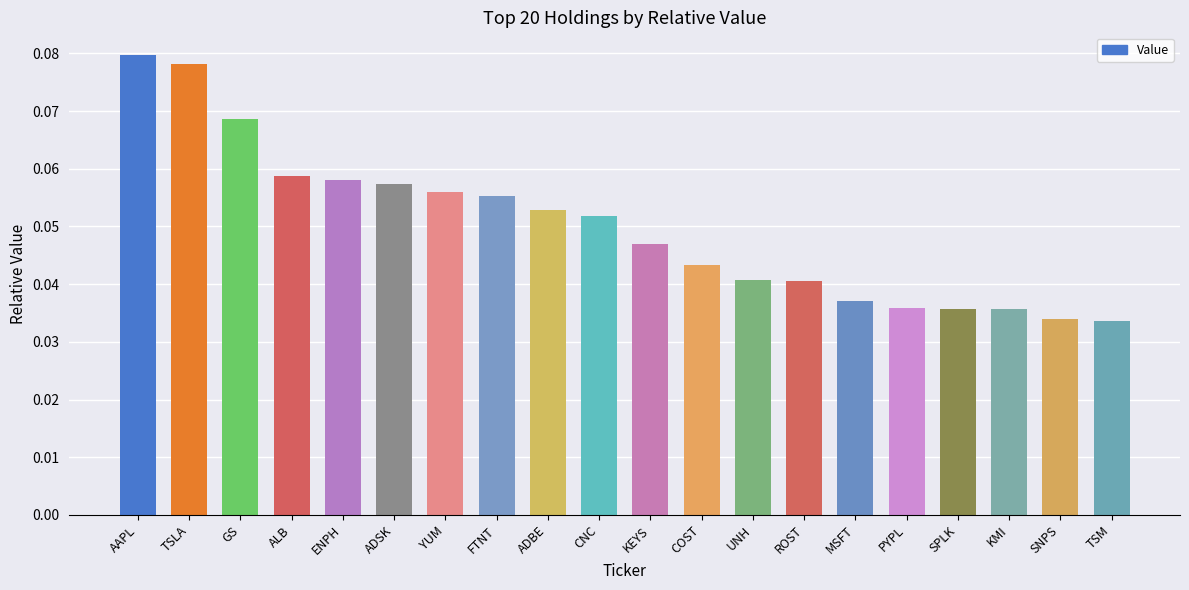

At which category does the chart reach its peak across all series?

AAPL